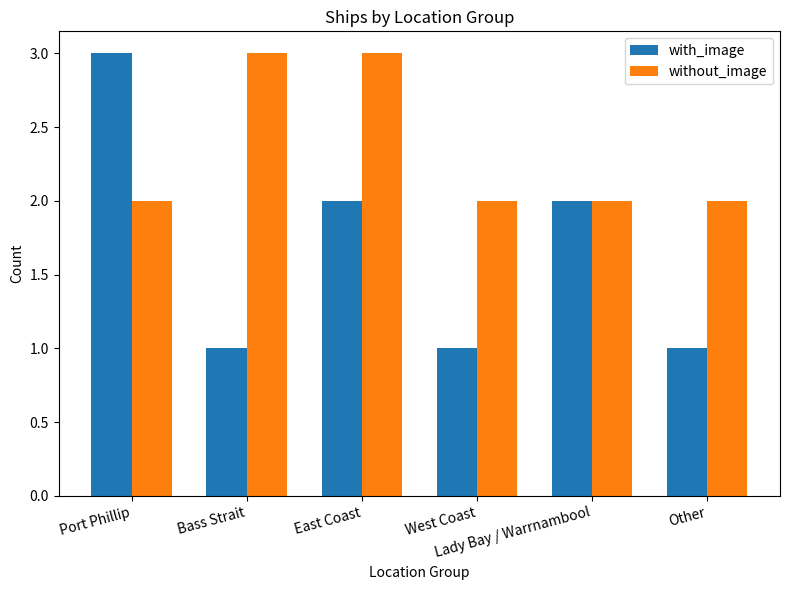

Reading right to left, list all the values displayed in this chart.

with_image: Other=1	Lady Bay / Warrnambool=2	West Coast=1	East Coast=2	Bass Strait=1	Port Phillip=3
without_image: Other=2	Lady Bay / Warrnambool=2	West Coast=2	East Coast=3	Bass Strait=3	Port Phillip=2